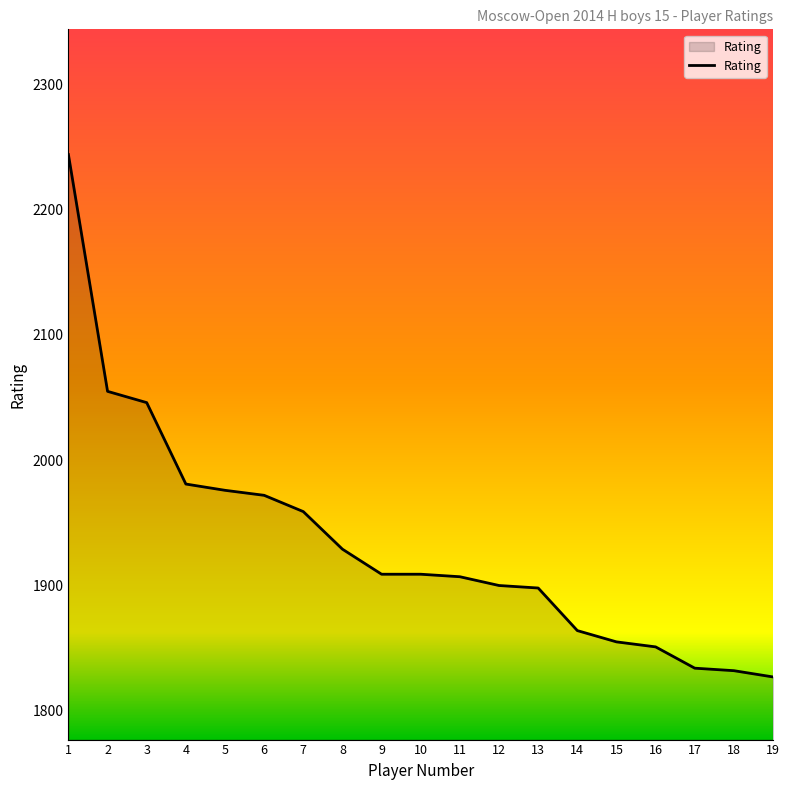

True or false: the data shows 901 at 3.

False